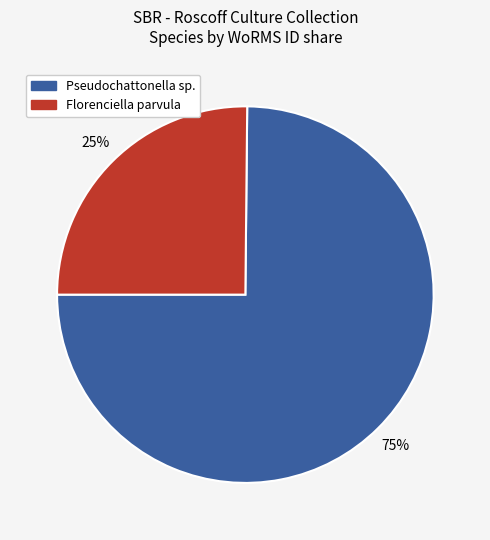

Is there any slice that represents more than half of the pie?

Yes